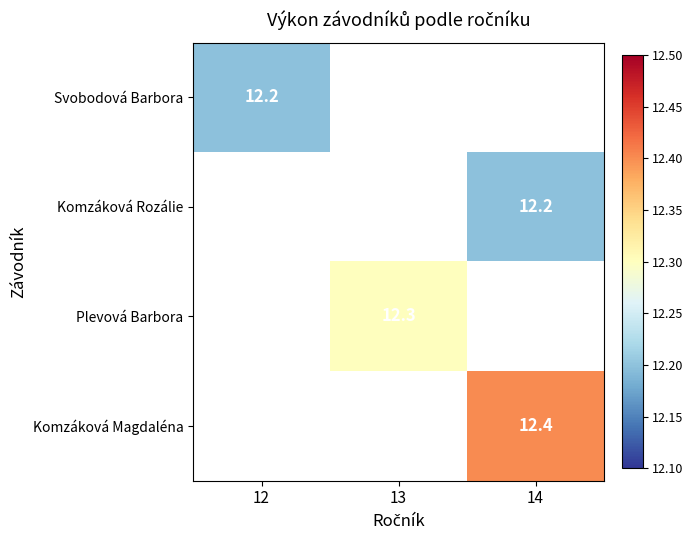

Is it true that Plevová Barbora equals 17.6 at 13?

False